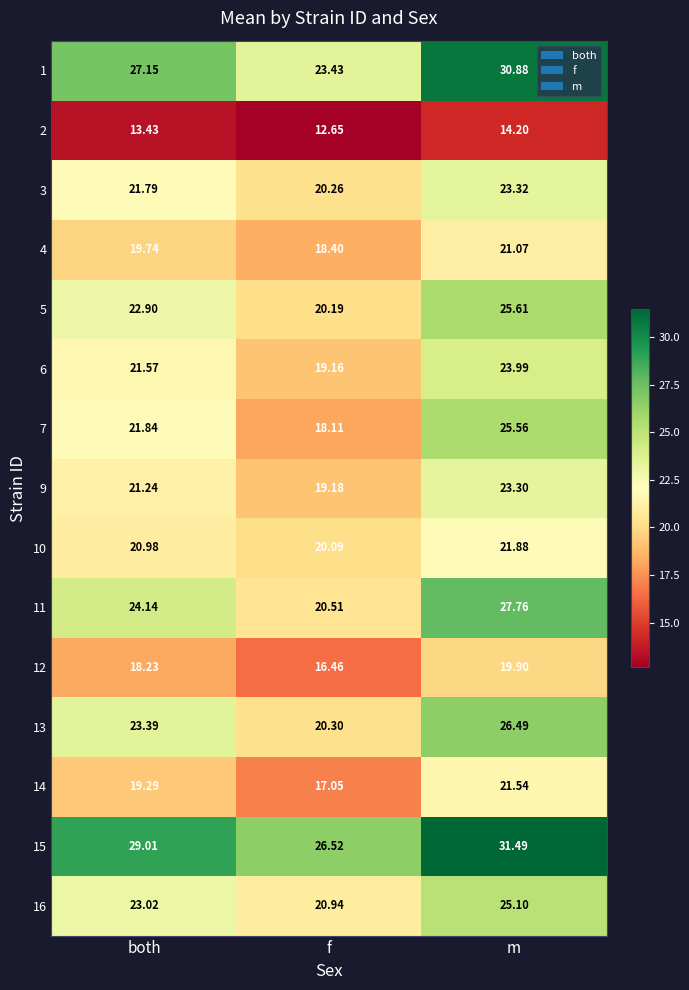

Which label corresponds to the smallest value in the chart?

f